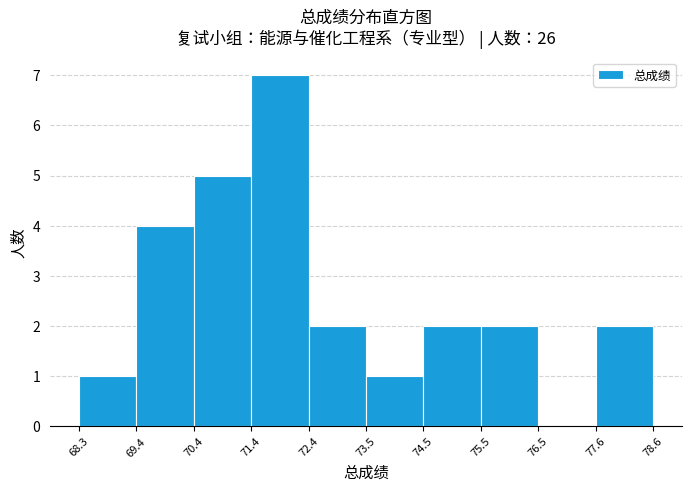

How tall is the bar that spans 68.3 to 69.4 on the x-axis? The values are not printed on the chart, so give them approximately, as read against the axis.

1